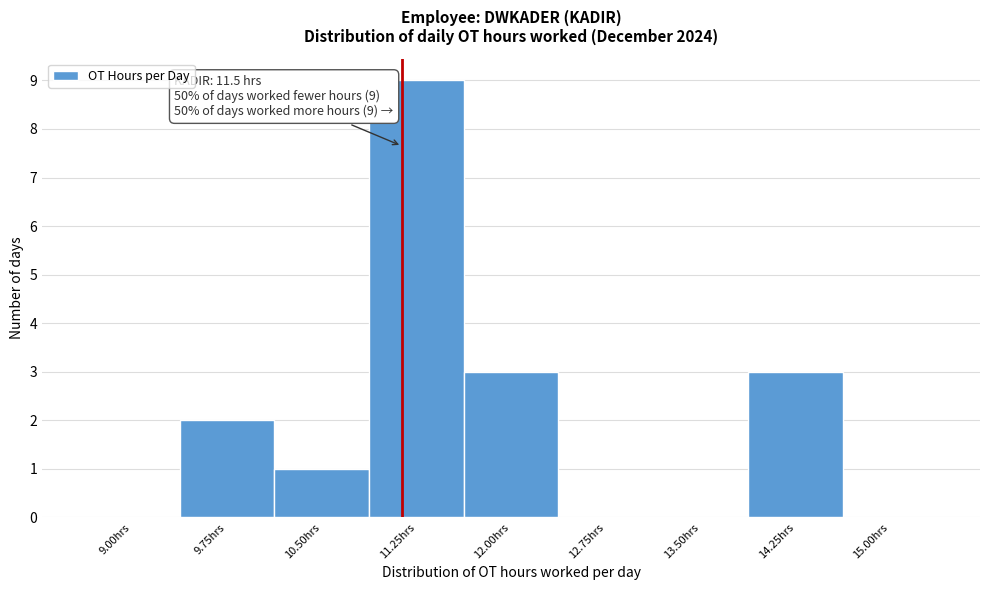

Reading left to right, what are all the values shown in this chart?

9.00hrs=0	9.75hrs=2	10.50hrs=1	11.25hrs=9	12.00hrs=3	12.75hrs=0	13.50hrs=0	14.25hrs=3	15.00hrs=0